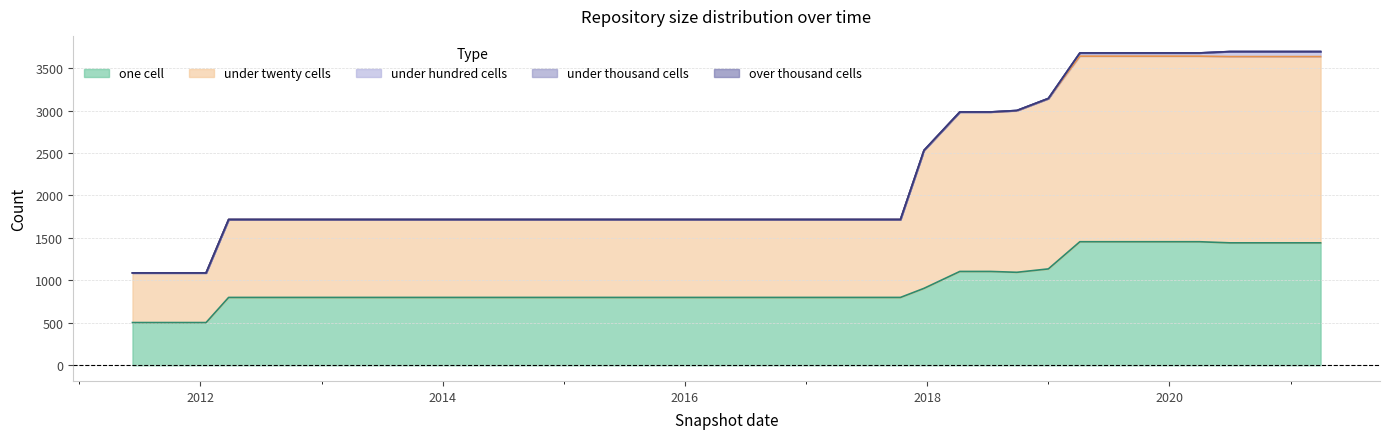

What is the label of the 37th point from the left?

2020-07-01